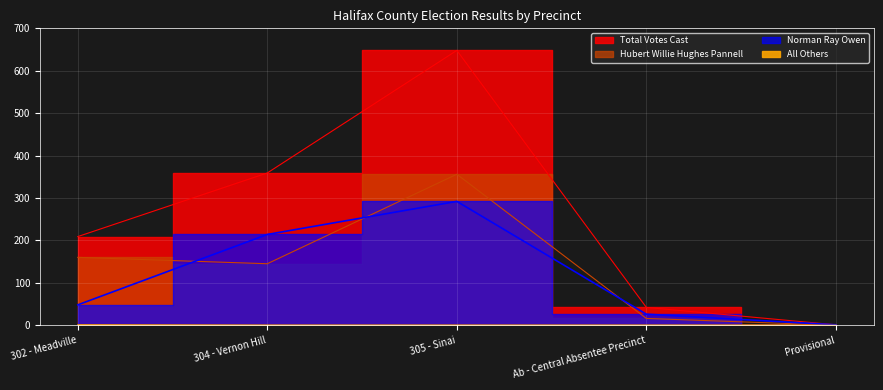

The value of All Others at 304 - Vernon Hill is -1. True or false?

False